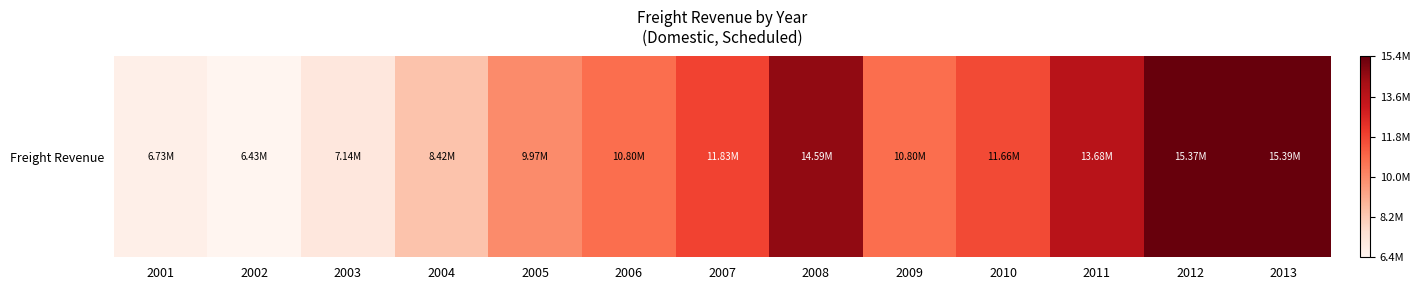

The value at 2006 is 0.8. True or false?

False